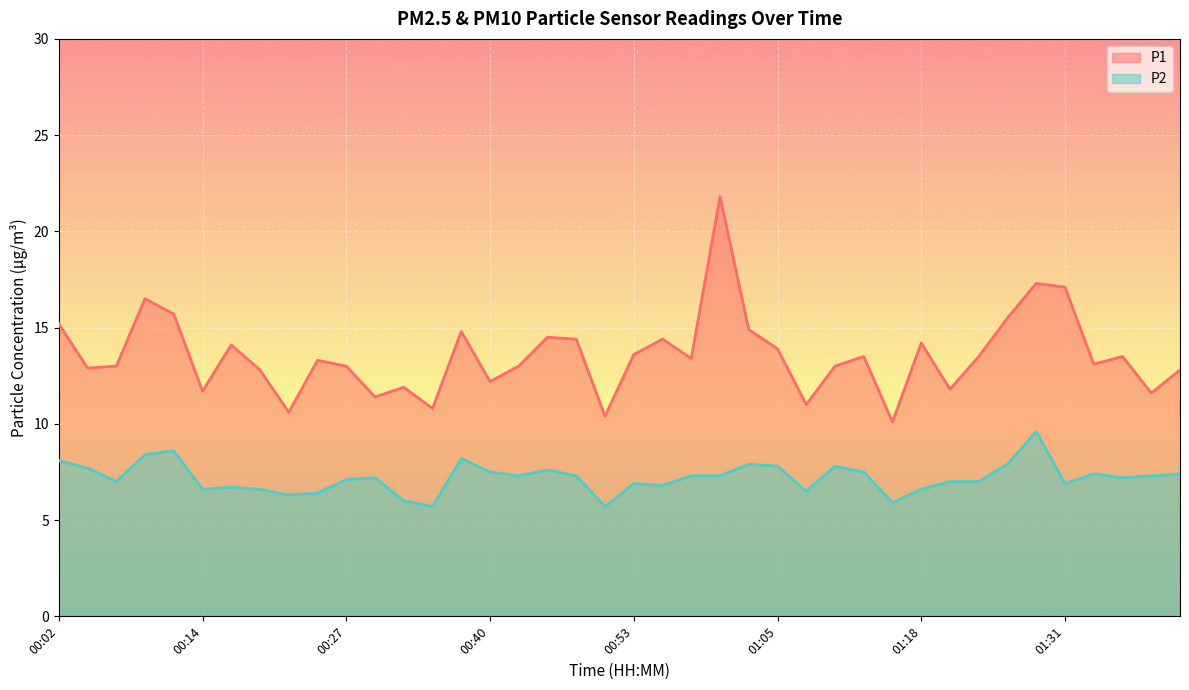

True or false: P1 and P2 cross at least once.

False